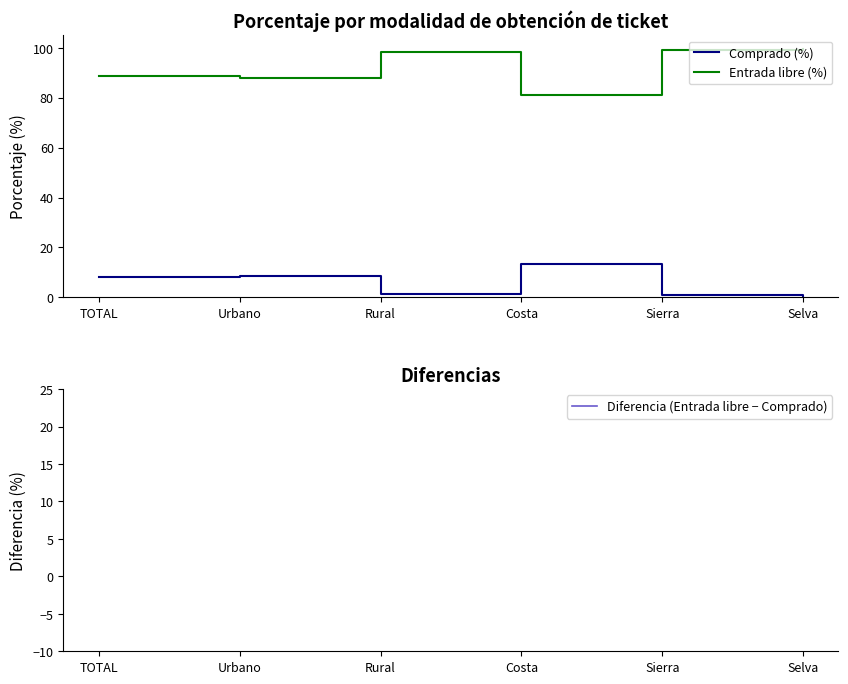

Between Sierra and Rural, which is larger?

Rural